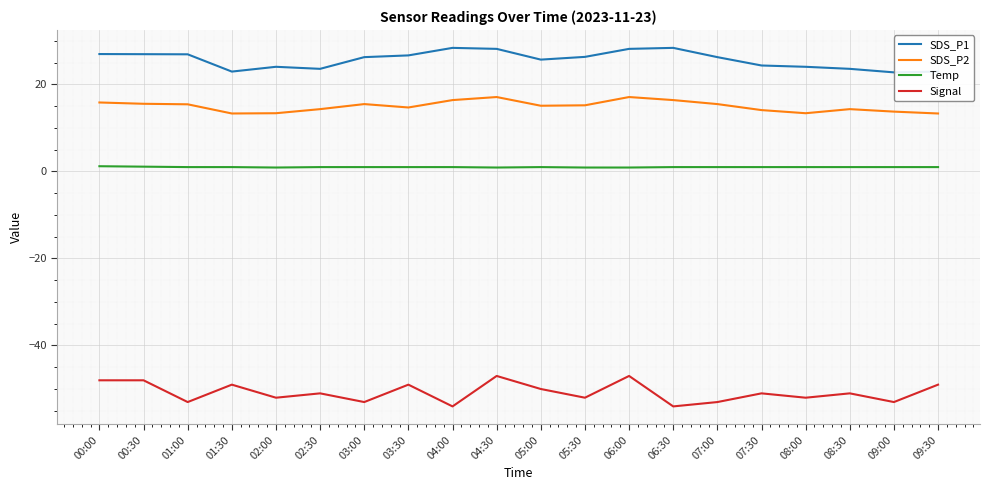

How many series are shown in this chart?

4